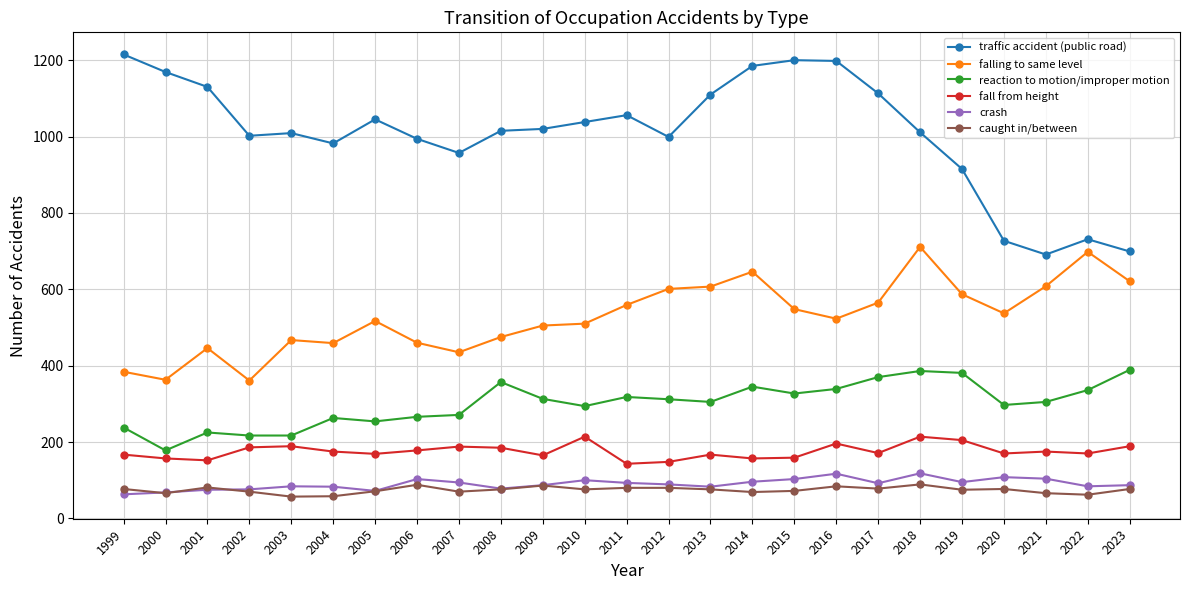

True or false: reaction to motion/improper motion has a value of 178 at 2000.

True